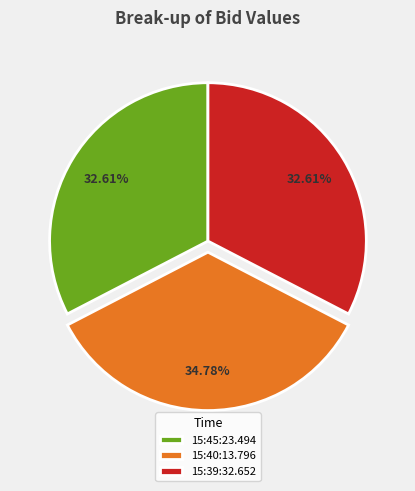

Is the sum of 15:39:32.652 and 15:40:13.796 greater than half?

Yes